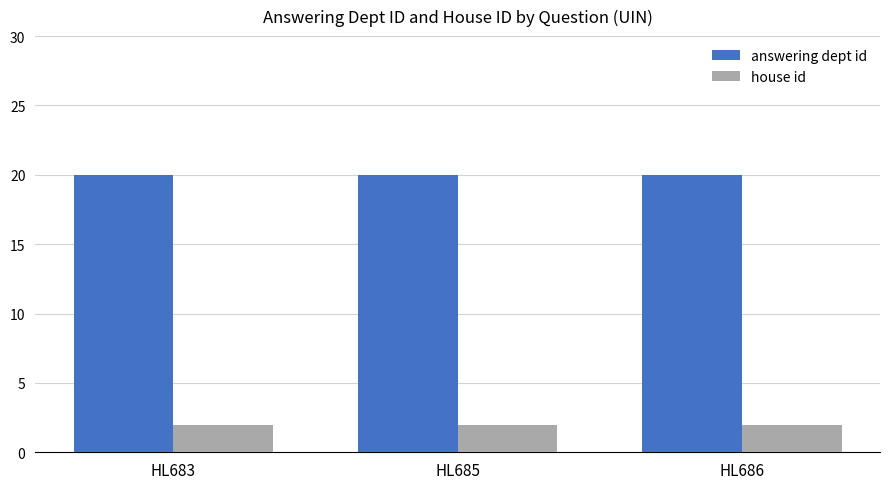

Reading left to right, list all the values displayed in this chart.

answering dept id: HL683=20	HL685=20	HL686=20
house id: HL683=2	HL685=2	HL686=2